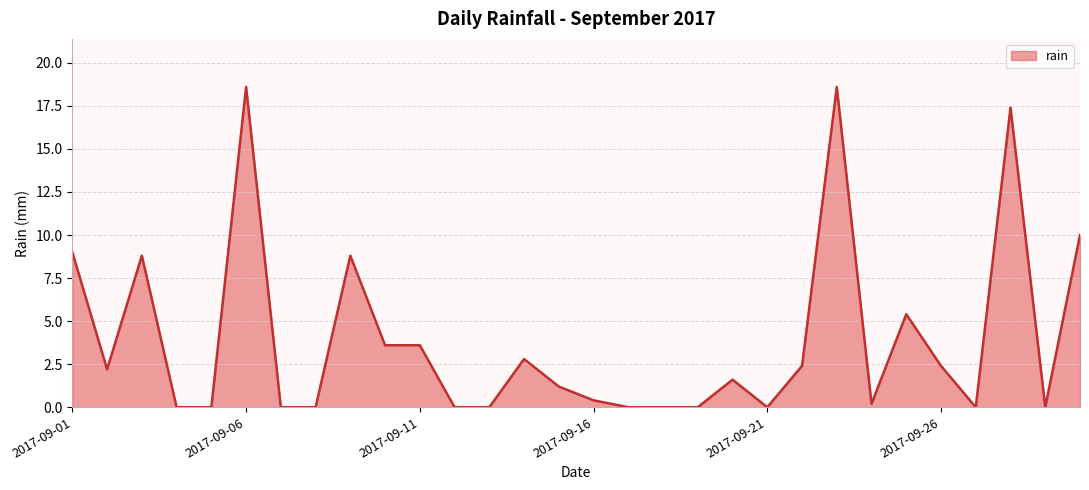

What is the difference between the maximum and minimum values?

18.6